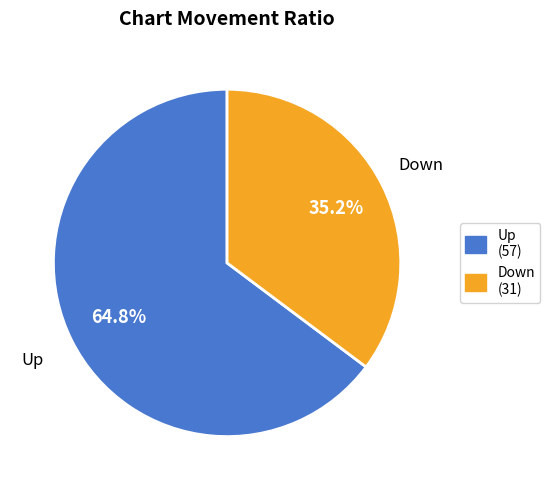

How many segments does this pie chart have?

2